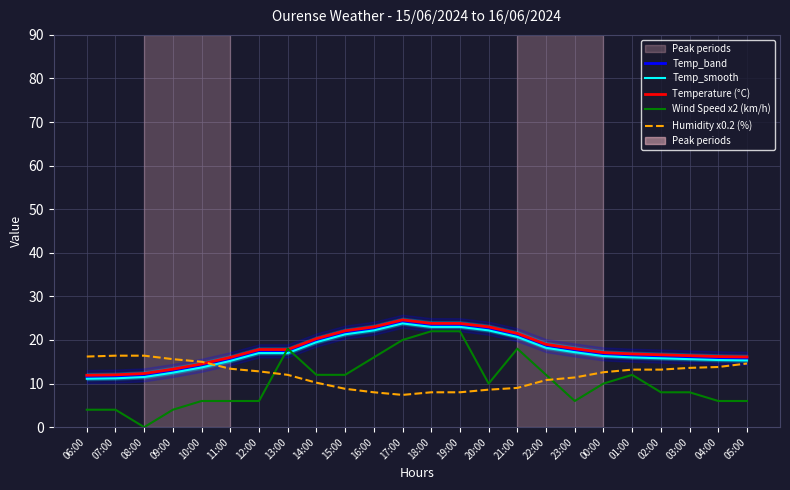

Reading right to left, what are all the values shown in this chart?

Temp_band: 05:00=15.8	04:00=15.9	03:00=16.1	02:00=16.3	01:00=16.5	00:00=16.8	23:00=17.7	22:00=18.7	21:00=21.2	20:00=22.7	19:00=23.5	18:00=23.5	17:00=24.3	16:00=22.7	15:00=21.8	14:00=20.0	13:00=17.5	12:00=17.5	11:00=15.7	10:00=14.2	09:00=13.0	08:00=12.0	07:00=11.7	06:00=11.6
Temp_smooth: 05:00=15.3	04:00=15.4	03:00=15.6	02:00=15.8	01:00=16.0	00:00=16.3	23:00=17.2	22:00=18.2	21:00=20.7	20:00=22.2	19:00=23.0	18:00=23.0	17:00=23.8	16:00=22.2	15:00=21.3	14:00=19.5	13:00=17.0	12:00=17.0	11:00=15.2	10:00=13.7	09:00=12.5	08:00=11.5	07:00=11.2	06:00=11.1
Temperature (°C): 05:00=16.1	04:00=16.2	03:00=16.4	02:00=16.6	01:00=16.8	00:00=17.1	23:00=18.0	22:00=19.0	21:00=21.5	20:00=23.0	19:00=23.8	18:00=23.8	17:00=24.6	16:00=23.0	15:00=22.1	14:00=20.3	13:00=17.8	12:00=17.8	11:00=16.0	10:00=14.5	09:00=13.3	08:00=12.3	07:00=12.0	06:00=11.9
Wind Speed x2 (km/h): 05:00=6.0	04:00=6.0	03:00=8.0	02:00=8.0	01:00=12.0	00:00=10.0	23:00=6.0	22:00=12.0	21:00=18.0	20:00=10.0	19:00=22.0	18:00=22.0	17:00=20.0	16:00=16.0	15:00=12.0	14:00=12.0	13:00=18.0	12:00=6.0	11:00=6.0	10:00=6.0	09:00=4.0	08:00=0.0	07:00=4.0	06:00=4.0
Humidity x0.2 (%): 05:00=14.6	04:00=13.8	03:00=13.6	02:00=13.2	01:00=13.2	00:00=12.6	23:00=11.4	22:00=10.8	21:00=9.0	20:00=8.6	19:00=8.0	18:00=8.0	17:00=7.4	16:00=8.0	15:00=8.8	14:00=10.2	13:00=12.0	12:00=12.8	11:00=13.4	10:00=15.0	09:00=15.6	08:00=16.4	07:00=16.4	06:00=16.2